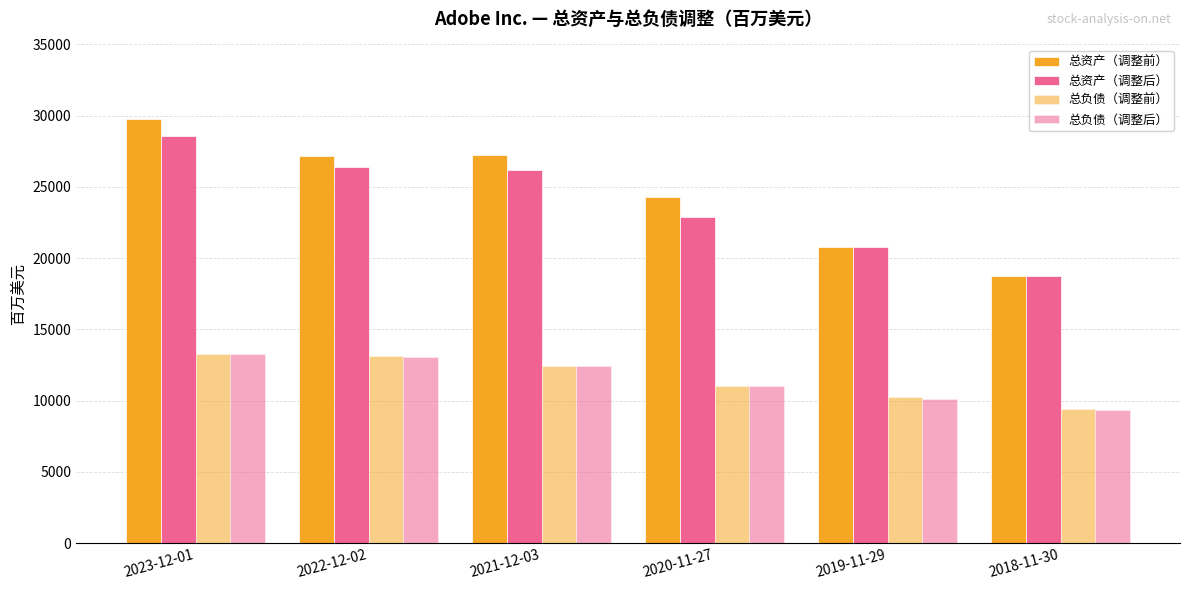

How many bars are there in each group?

4